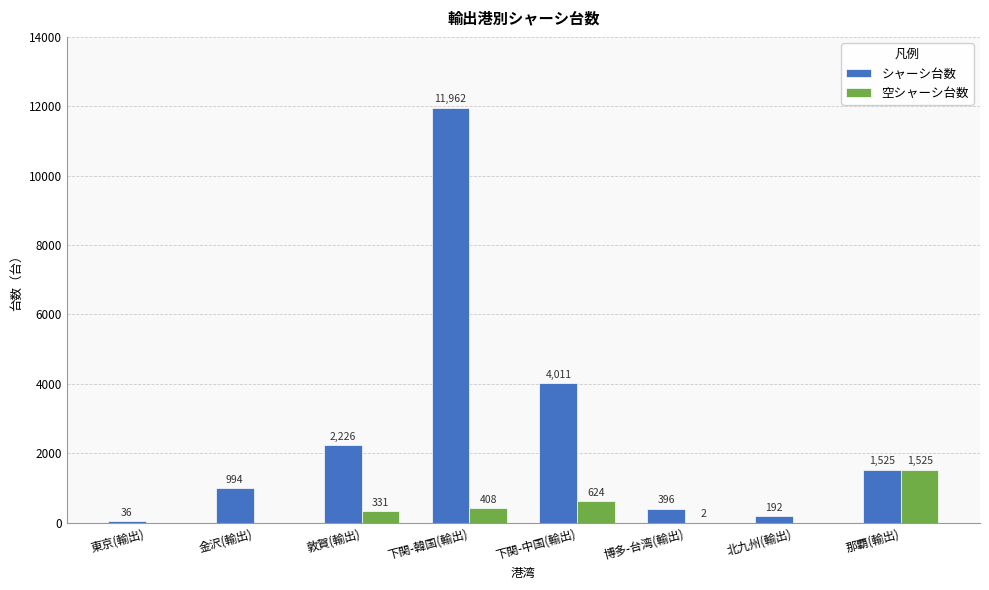

Reading right to left, transcribe all the data shown in this chart.

シャーシ台数: 1525	192	396	4011	11962	2226	994	36
空シャーシ台数: 1525	0	2	624	408	331	0	0